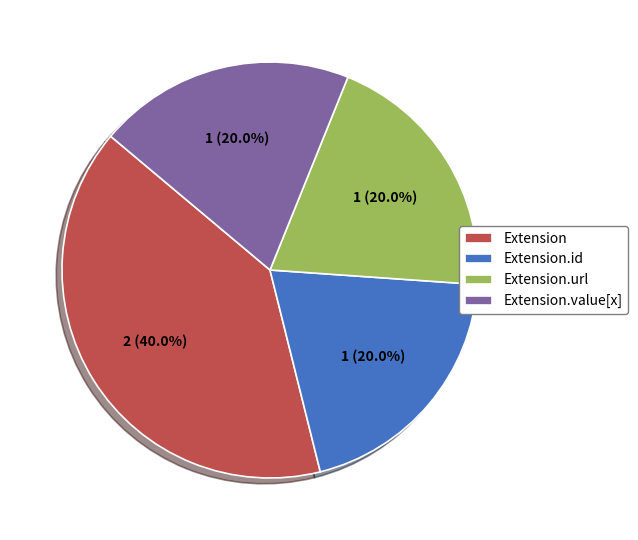

What is the largest slice in the pie chart?

Extension